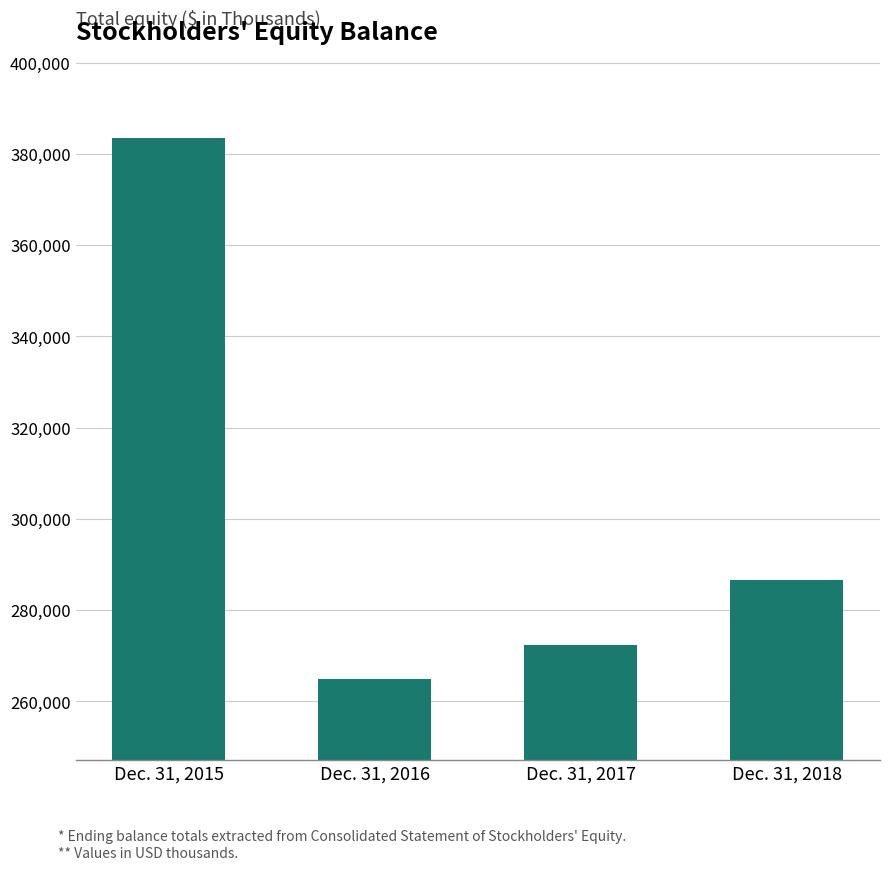

Reading right to left, transcribe all the data shown in this chart.

Dec. 31, 2018=286517	Dec. 31, 2017=272443	Dec. 31, 2016=264933	Dec. 31, 2015=383590